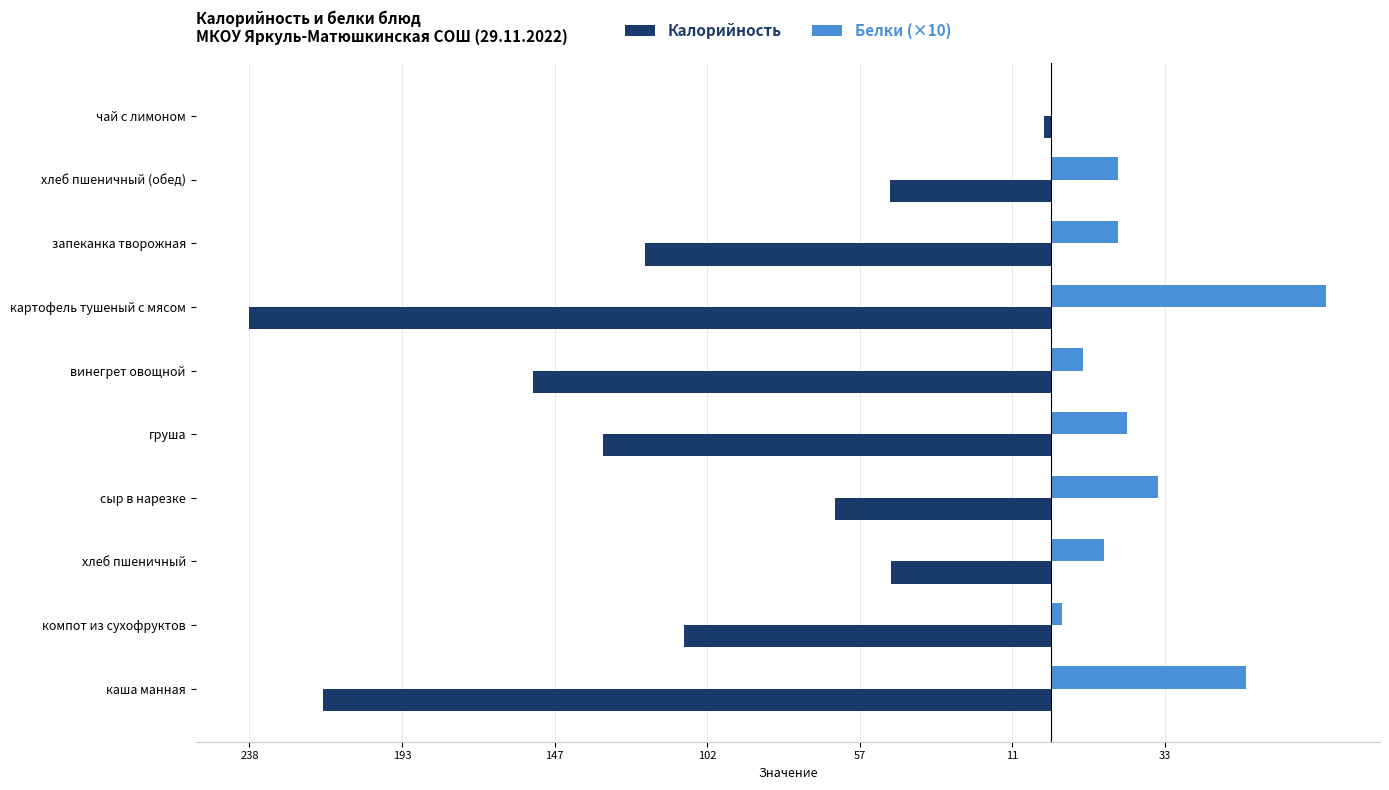

What are all the series names shown in the legend?

Калорийность, Белки (×10)